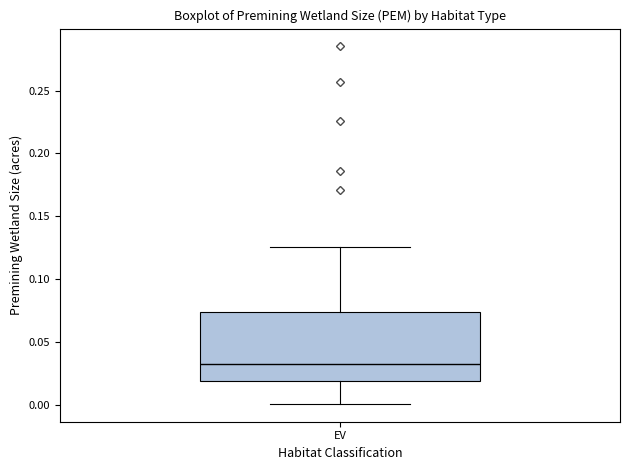

Where does the lower whisker of the box for EV end on the y-axis? The values are not printed on the chart, so give them approximately, as read against the axis.

0.000